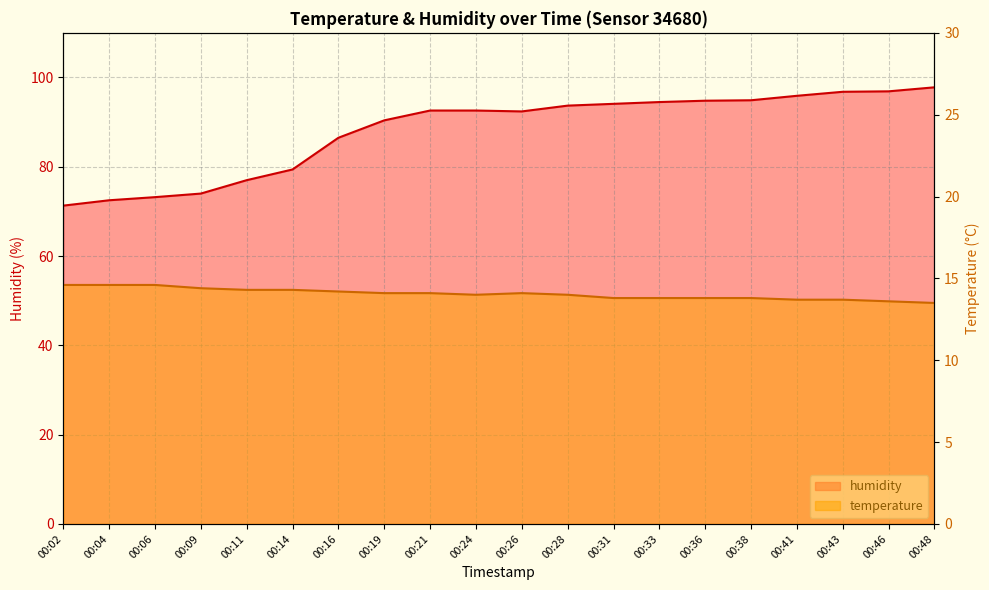

Is the value of temperature at 00:02 greater than the value of humidity at 00:38?

No